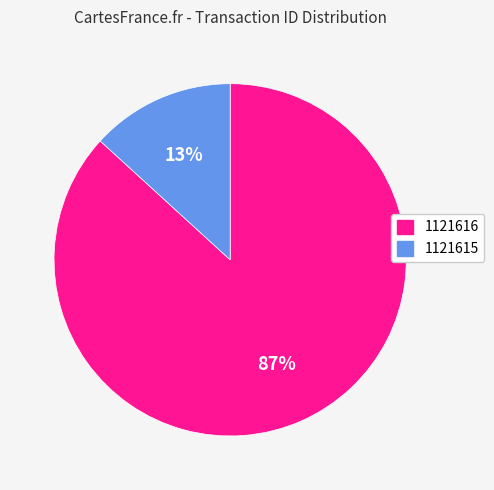

What is the largest slice in the pie chart?

1121616